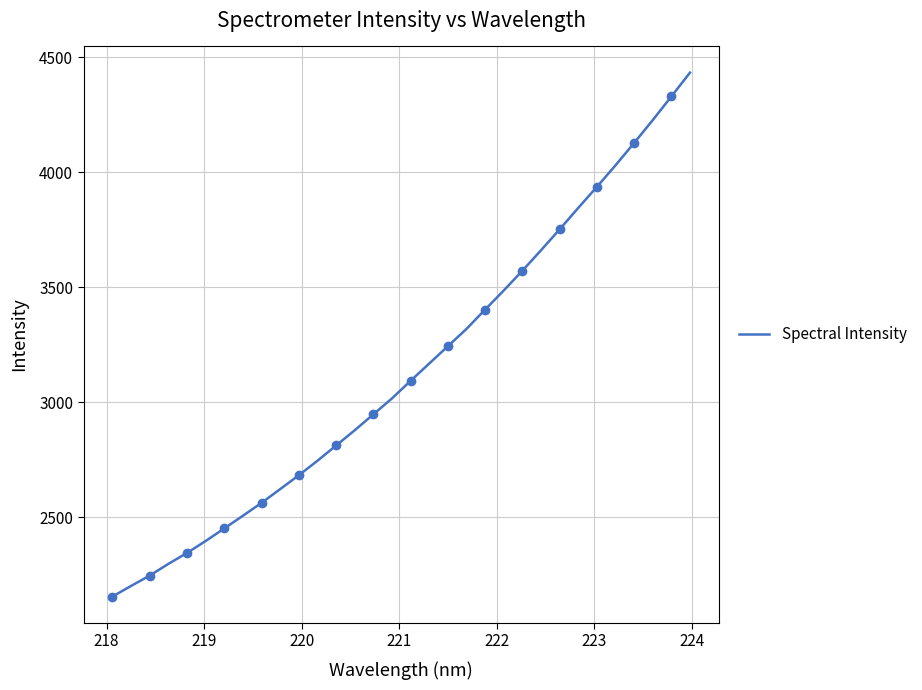

How many lines are shown in the chart?

1